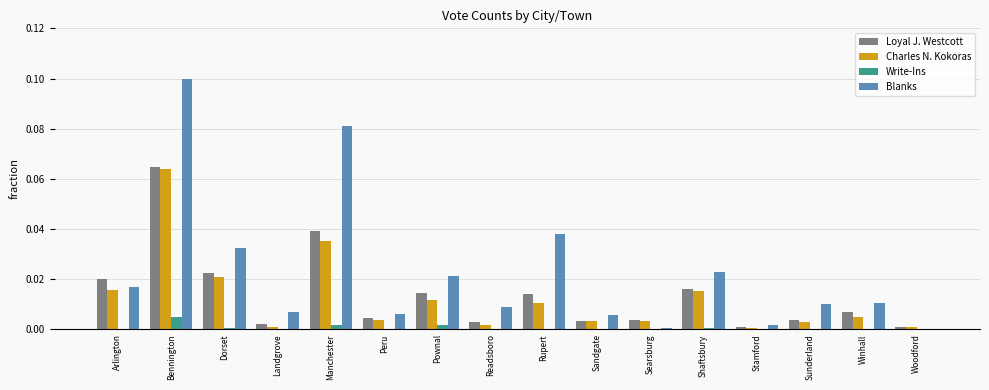

The Loyal J. Westcott series shows 0.0 at Stamford. True or false?

True